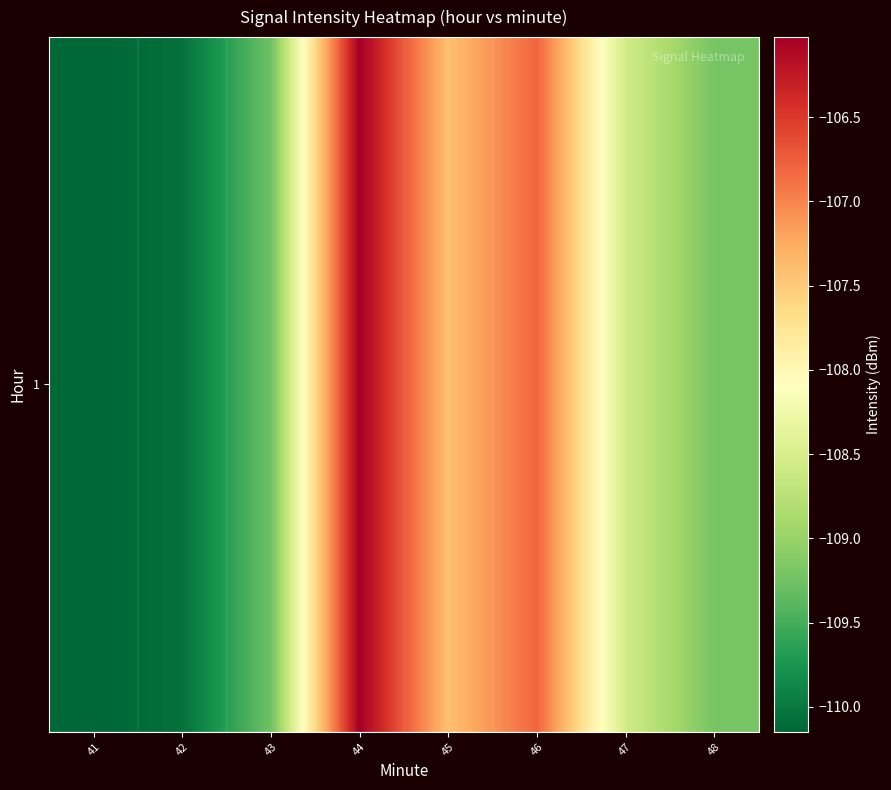

What is the difference between the maximum and minimum values?

4.1